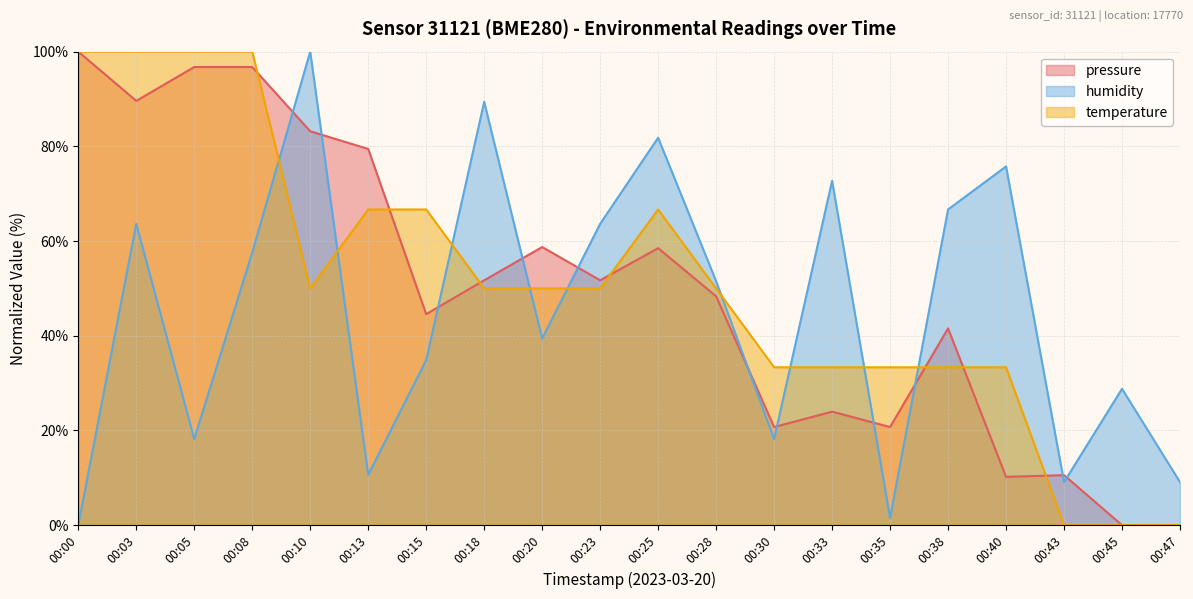

Read the temperature value at 00:00.

100.0